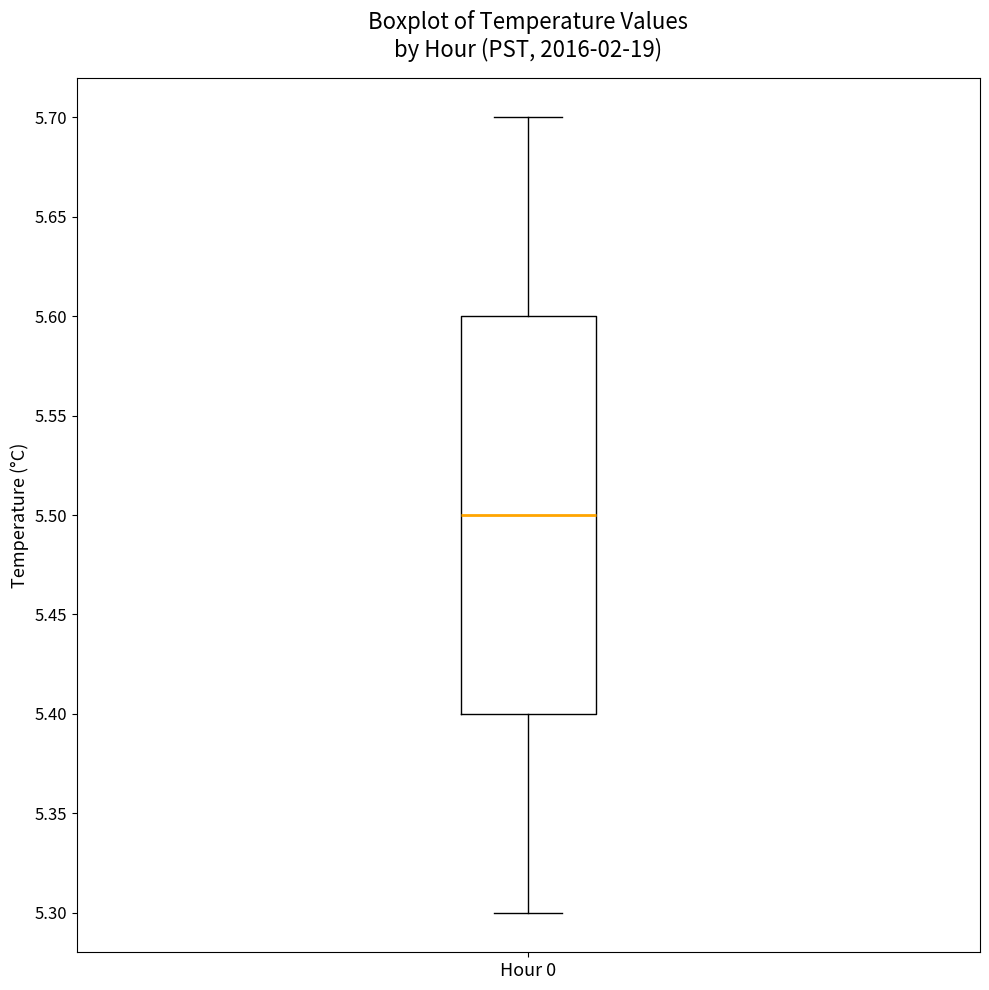

Where is the lower edge of the box for Hour 0 on the y-axis? The values are not printed on the chart, so give them approximately, as read against the axis.

5.4